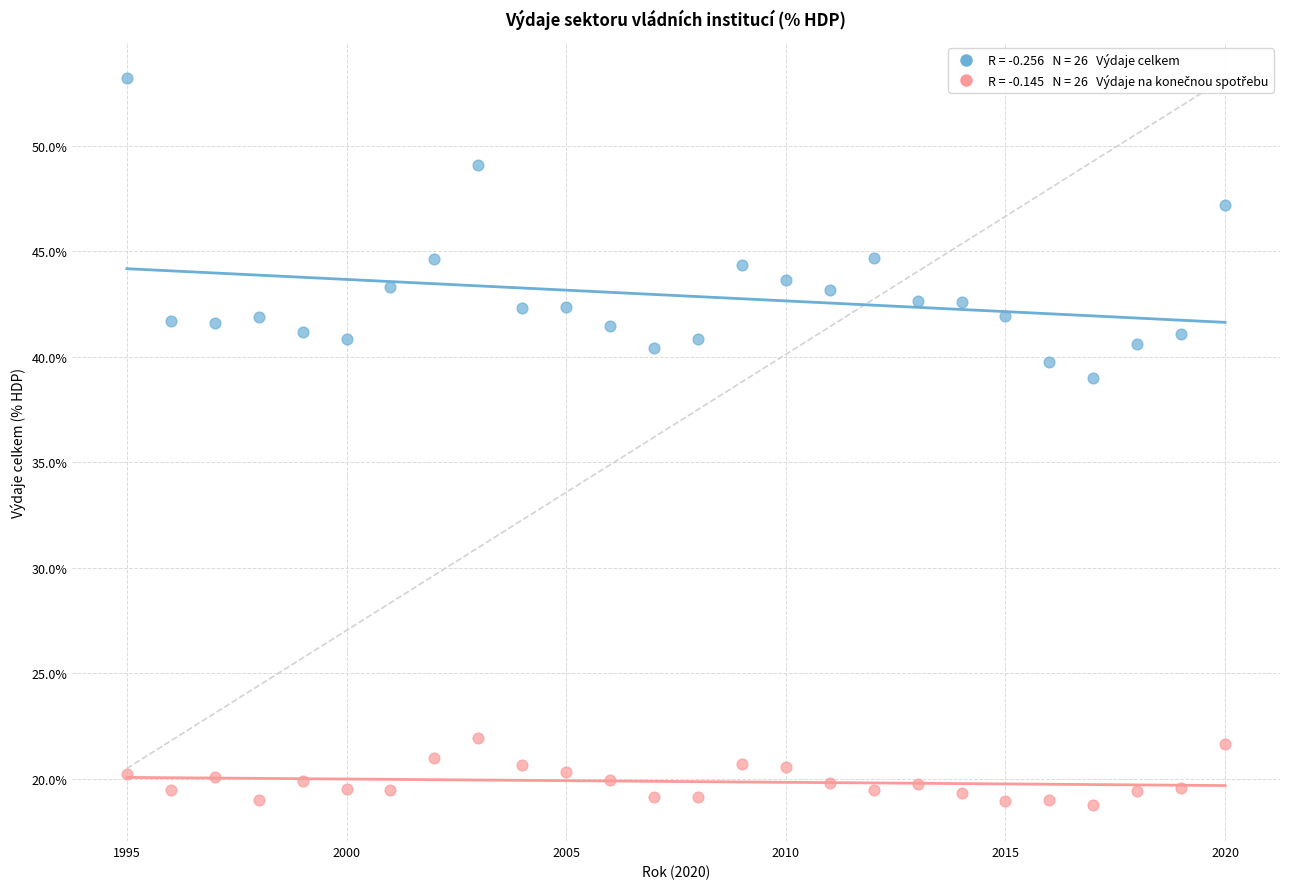

Across all data points, what is the range of X values (max minus min)?

25.0